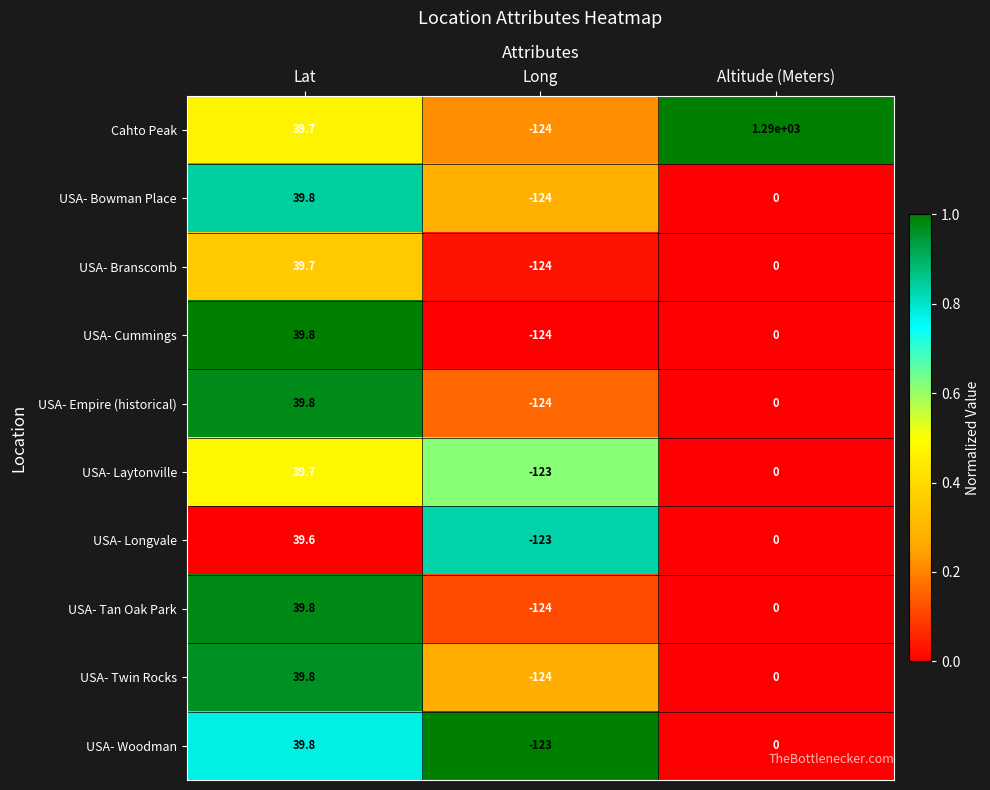

The USA- Tan Oak Park series shows -124.0 at Long. True or false?

True